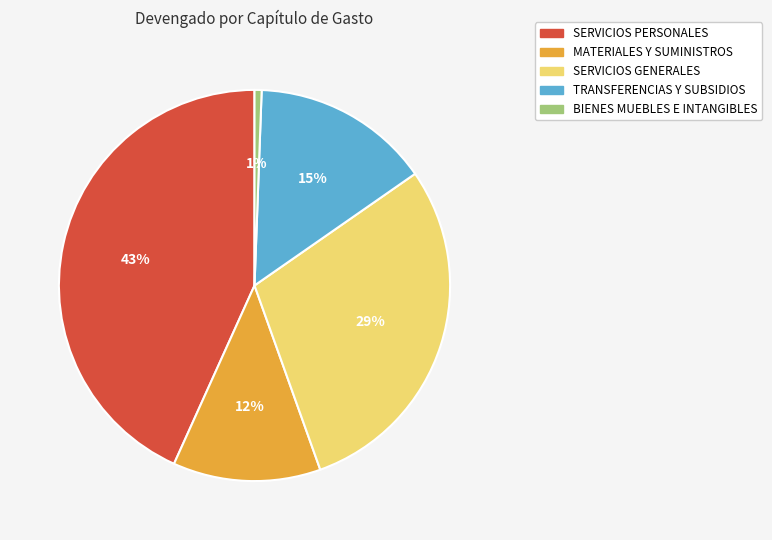

How many segments does this pie chart have?

5